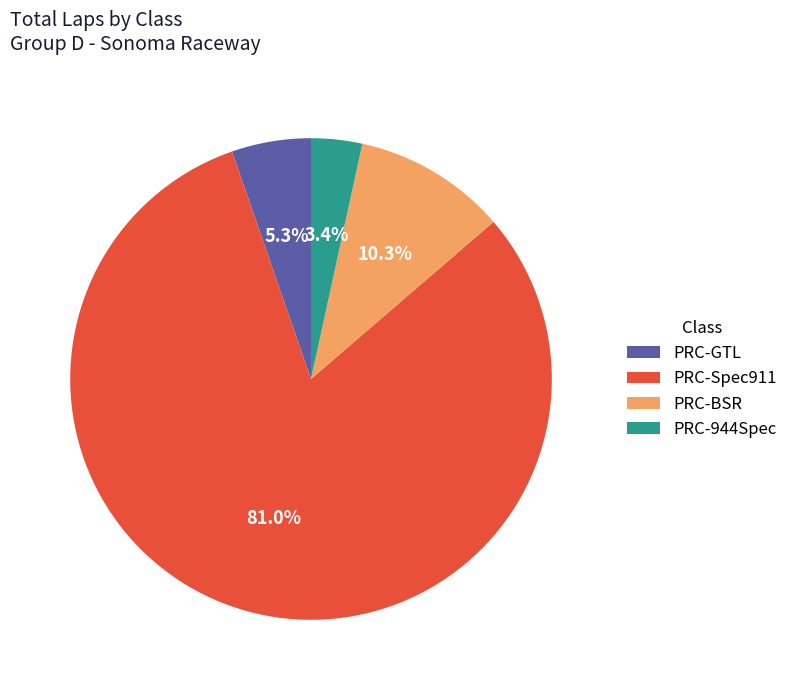

Rank the categories by value from highest to lowest.

PRC-Spec911, PRC-BSR, PRC-GTL, PRC-944Spec